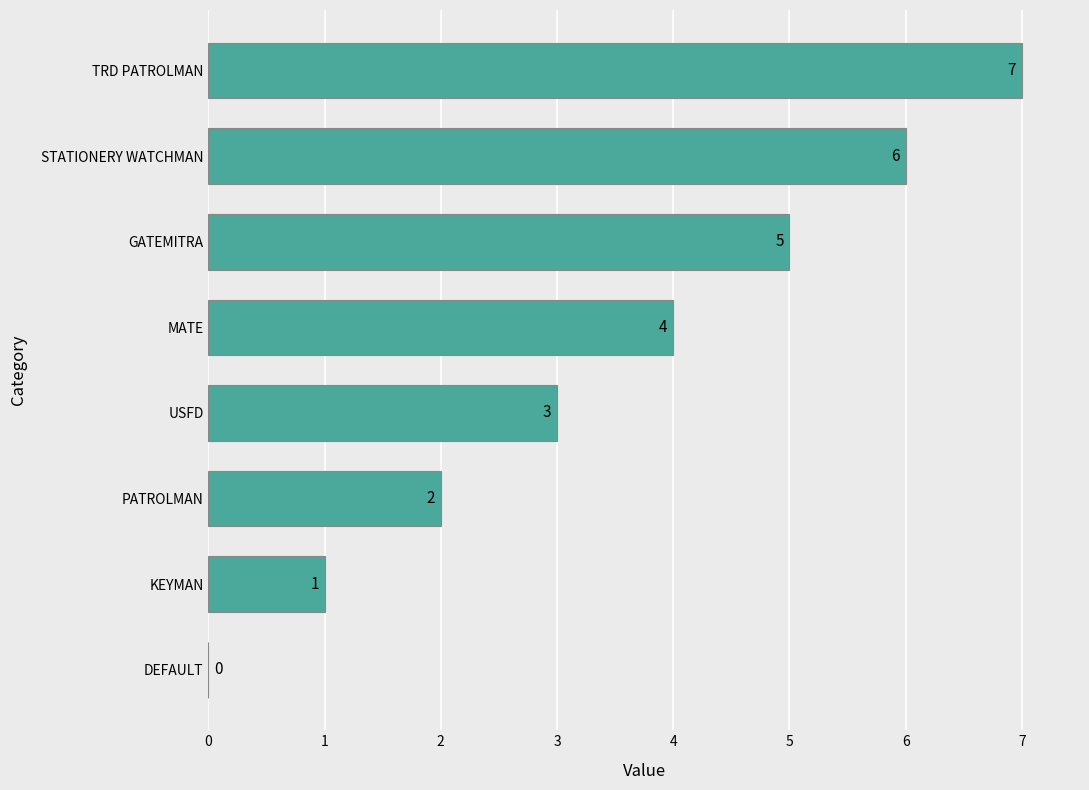

Where is the data nearest to the value 3?

USFD